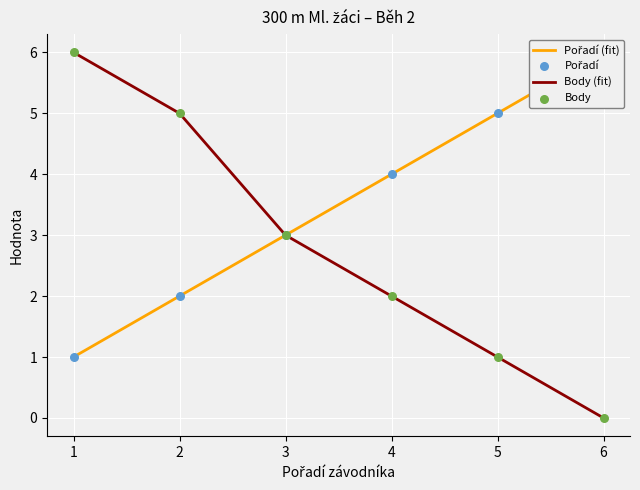

At how many categories does at least one series exceed 5?

2